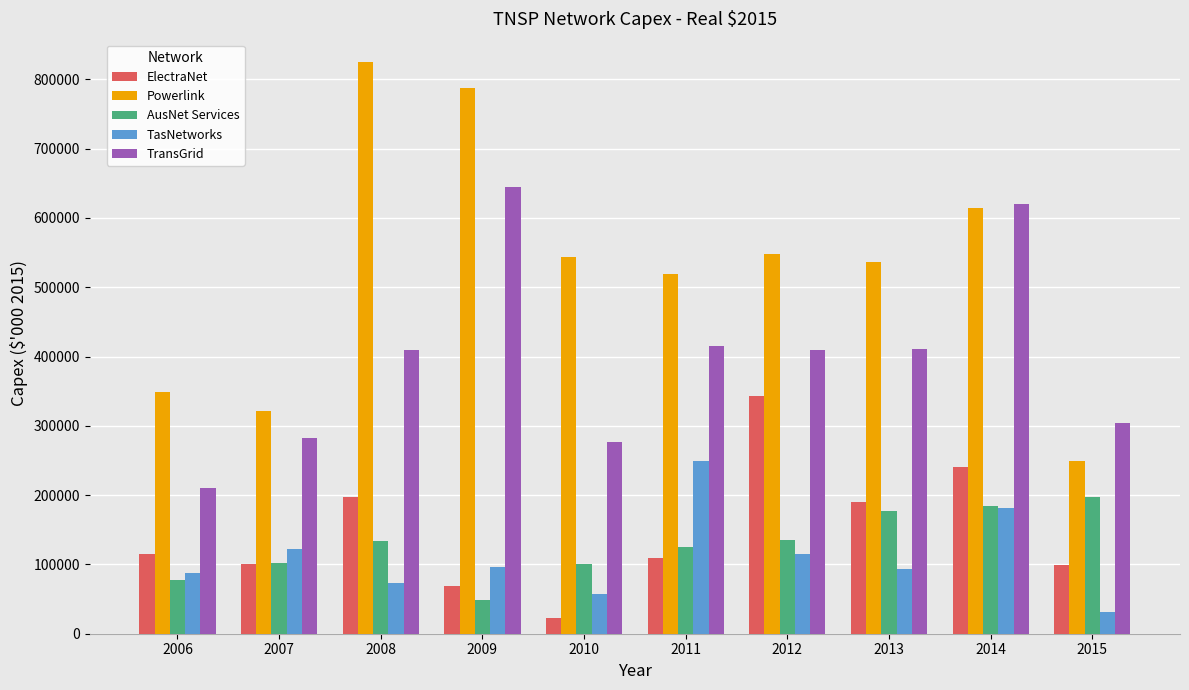

What is the total value across all series at 2006?

839007.2